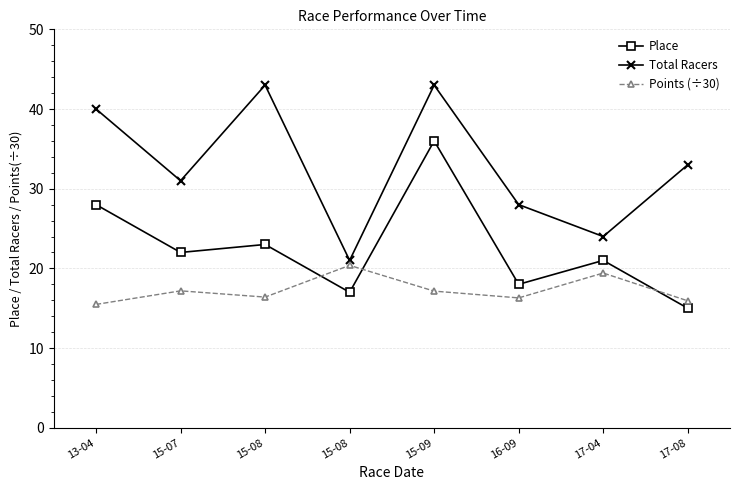

Is this an area chart (filled region under the line)?

No